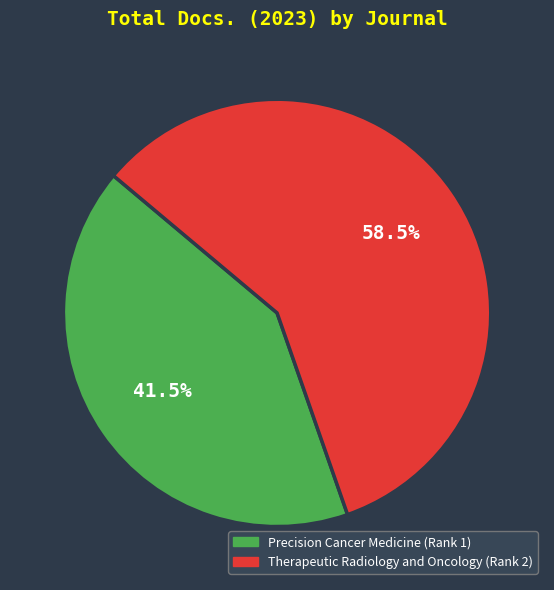

Does Therapeutic Radiology and Oncology (Rank 2) represent more than half of the total?

Yes